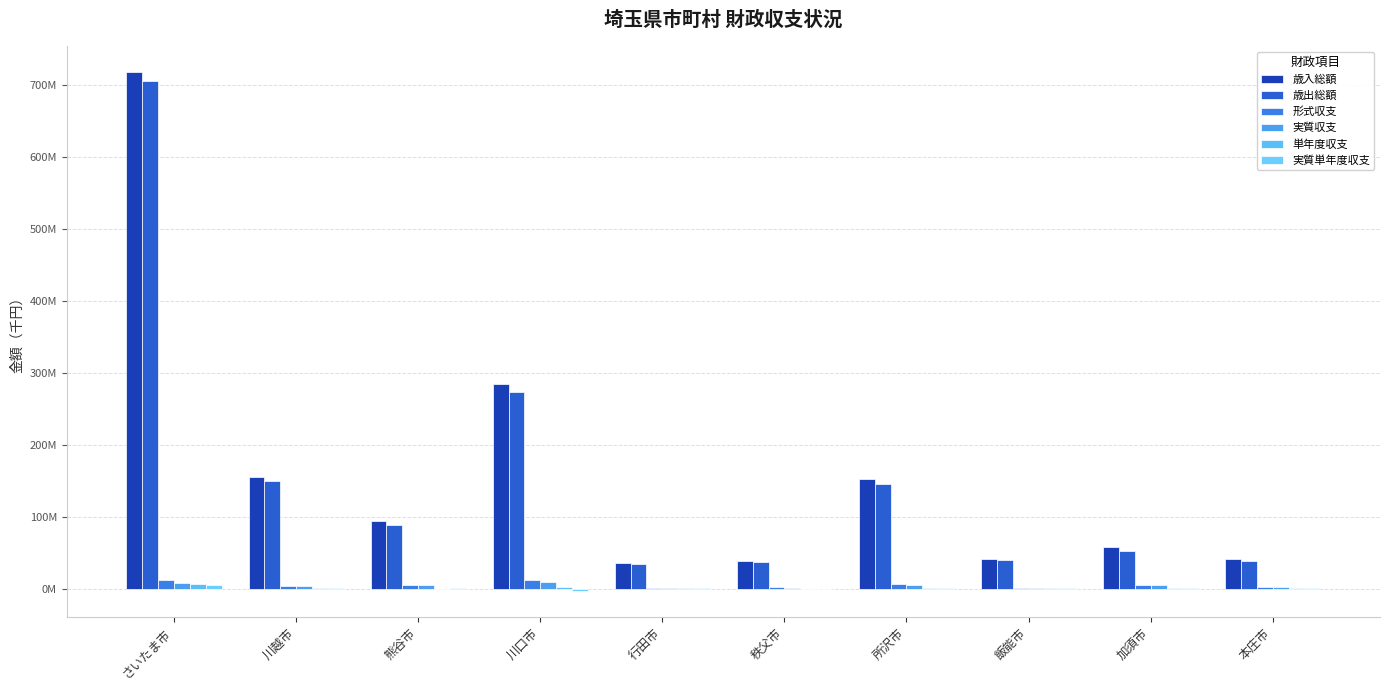

At which label does 単年度収支 reach its peak?

さいたま市